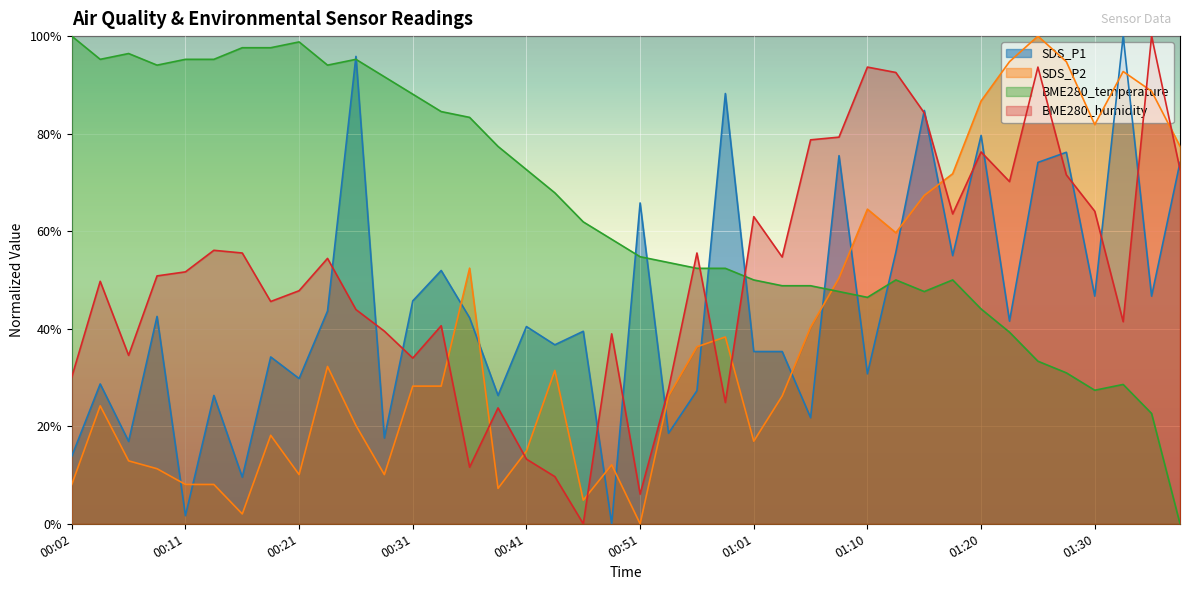

At which category does BME280_humidity reach its first local valley?

00:07